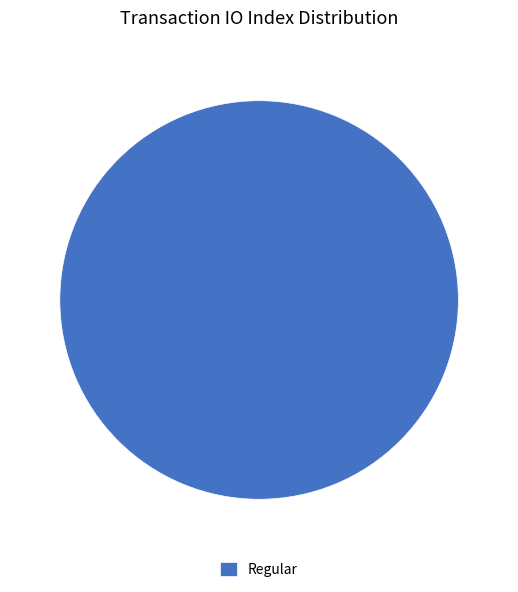

True or false: Regular accounts for 100% of the total.

True